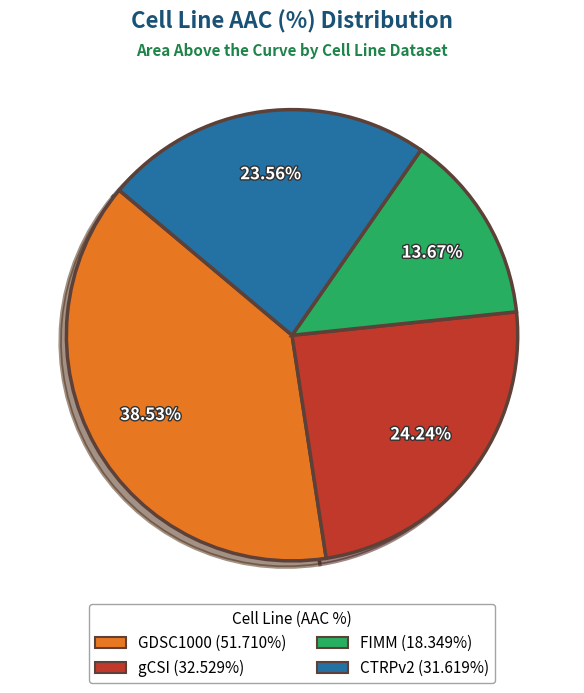

What percentage is the gCSI slice, to the nearest percent?

24%